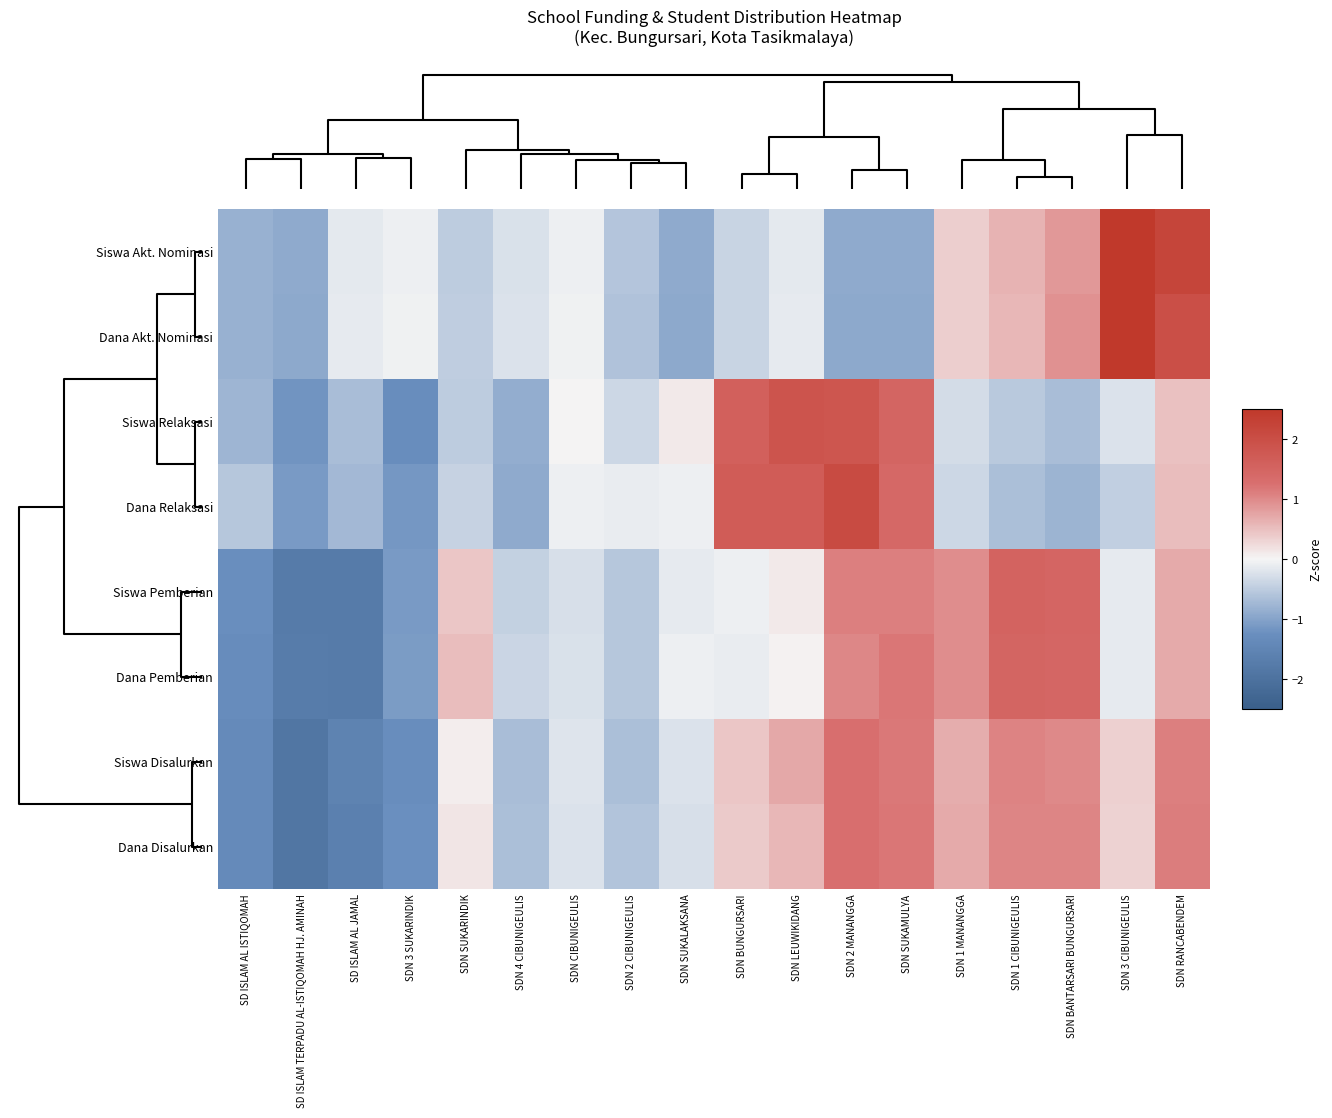

Reading left to right, what are all the values shown in this chart?

Siswa Akt. Nominasi: SD ISLAM AL ISTIQOMAH=-0.8	SD ISLAM TERPADU AL-ISTIQOMAH HJ. AMINAH=-0.9	SD ISLAM AL JAMAL=-0.2	SDN 3 SUKARINDIK=-0.1	SDN SUKARINDIK=-0.5	SDN 4 CIBUNIGEULIS=-0.2	SDN CIBUNIGEULIS=-0.1	SDN 2 CIBUNIGEULIS=-0.6	SDN SUKALAKSANA=-0.9	SDN BUNGURSARI=-0.4	SDN LEUWIKIDANG=-0.2	SDN 2 MANANGGA=-0.9	SDN SUKAMULYA=-0.9	SDN 1 MANANGGA=0.4	SDN 1 CIBUNIGEULIS=0.6	SDN BANTARSARI BUNGURSARI=0.9	SDN 3 CIBUNIGEULIS=2.6	SDN RANCABENDEM=2.2
Dana Akt. Nominasi: SD ISLAM AL ISTIQOMAH=-0.8	SD ISLAM TERPADU AL-ISTIQOMAH HJ. AMINAH=-0.9	SD ISLAM AL JAMAL=-0.1	SDN 3 SUKARINDIK=-0.0	SDN SUKARINDIK=-0.5	SDN 4 CIBUNIGEULIS=-0.2	SDN CIBUNIGEULIS=-0.0	SDN 2 CIBUNIGEULIS=-0.6	SDN SUKALAKSANA=-0.9	SDN BUNGURSARI=-0.4	SDN LEUWIKIDANG=-0.1	SDN 2 MANANGGA=-0.9	SDN SUKAMULYA=-0.9	SDN 1 MANANGGA=0.4	SDN 1 CIBUNIGEULIS=0.6	SDN BANTARSARI BUNGURSARI=0.9	SDN 3 CIBUNIGEULIS=2.8	SDN RANCABENDEM=2.0
Siswa Relaksasi: SD ISLAM AL ISTIQOMAH=-0.8	SD ISLAM TERPADU AL-ISTIQOMAH HJ. AMINAH=-1.2	SD ISLAM AL JAMAL=-0.7	SDN 3 SUKARINDIK=-1.3	SDN SUKARINDIK=-0.5	SDN 4 CIBUNIGEULIS=-0.9	SDN CIBUNIGEULIS=0.0	SDN 2 CIBUNIGEULIS=-0.4	SDN SUKALAKSANA=0.1	SDN BUNGURSARI=1.6	SDN LEUWIKIDANG=1.9	SDN 2 MANANGGA=1.8	SDN SUKAMULYA=1.5	SDN 1 MANANGGA=-0.3	SDN 1 CIBUNIGEULIS=-0.5	SDN BANTARSARI BUNGURSARI=-0.7	SDN 3 CIBUNIGEULIS=-0.2	SDN RANCABENDEM=0.5
Dana Relaksasi: SD ISLAM AL ISTIQOMAH=-0.5	SD ISLAM TERPADU AL-ISTIQOMAH HJ. AMINAH=-1.1	SD ISLAM AL JAMAL=-0.7	SDN 3 SUKARINDIK=-1.1	SDN SUKARINDIK=-0.4	SDN 4 CIBUNIGEULIS=-0.9	SDN CIBUNIGEULIS=-0.1	SDN 2 CIBUNIGEULIS=-0.1	SDN SUKALAKSANA=-0.1	SDN BUNGURSARI=1.7	SDN LEUWIKIDANG=1.7	SDN 2 MANANGGA=2.1	SDN SUKAMULYA=1.4	SDN 1 MANANGGA=-0.4	SDN 1 CIBUNIGEULIS=-0.7	SDN BANTARSARI BUNGURSARI=-0.8	SDN 3 CIBUNIGEULIS=-0.5	SDN RANCABENDEM=0.5
Siswa Pemberian: SD ISLAM AL ISTIQOMAH=-1.3	SD ISLAM TERPADU AL-ISTIQOMAH HJ. AMINAH=-1.7	SD ISLAM AL JAMAL=-1.7	SDN 3 SUKARINDIK=-1.1	SDN SUKARINDIK=0.4	SDN 4 CIBUNIGEULIS=-0.4	SDN CIBUNIGEULIS=-0.3	SDN 2 CIBUNIGEULIS=-0.6	SDN SUKALAKSANA=-0.1	SDN BUNGURSARI=-0.1	SDN LEUWIKIDANG=0.1	SDN 2 MANANGGA=1.1	SDN SUKAMULYA=1.1	SDN 1 MANANGGA=1.0	SDN 1 CIBUNIGEULIS=1.5	SDN BANTARSARI BUNGURSARI=1.5	SDN 3 CIBUNIGEULIS=-0.1	SDN RANCABENDEM=0.7
Dana Pemberian: SD ISLAM AL ISTIQOMAH=-1.3	SD ISLAM TERPADU AL-ISTIQOMAH HJ. AMINAH=-1.7	SD ISLAM AL JAMAL=-1.8	SDN 3 SUKARINDIK=-1.1	SDN SUKARINDIK=0.5	SDN 4 CIBUNIGEULIS=-0.4	SDN CIBUNIGEULIS=-0.2	SDN 2 CIBUNIGEULIS=-0.6	SDN SUKALAKSANA=-0.1	SDN BUNGURSARI=-0.1	SDN LEUWIKIDANG=0.0	SDN 2 MANANGGA=1.0	SDN SUKAMULYA=1.2	SDN 1 MANANGGA=1.0	SDN 1 CIBUNIGEULIS=1.5	SDN BANTARSARI BUNGURSARI=1.5	SDN 3 CIBUNIGEULIS=-0.1	SDN RANCABENDEM=0.7
Siswa Disalurkan: SD ISLAM AL ISTIQOMAH=-1.4	SD ISLAM TERPADU AL-ISTIQOMAH HJ. AMINAH=-1.9	SD ISLAM AL JAMAL=-1.6	SDN 3 SUKARINDIK=-1.3	SDN SUKARINDIK=0.1	SDN 4 CIBUNIGEULIS=-0.7	SDN CIBUNIGEULIS=-0.2	SDN 2 CIBUNIGEULIS=-0.7	SDN SUKALAKSANA=-0.2	SDN BUNGURSARI=0.4	SDN LEUWIKIDANG=0.7	SDN 2 MANANGGA=1.3	SDN SUKAMULYA=1.2	SDN 1 MANANGGA=0.7	SDN 1 CIBUNIGEULIS=1.1	SDN BANTARSARI BUNGURSARI=1.0	SDN 3 CIBUNIGEULIS=0.3	SDN RANCABENDEM=1.1
Dana Disalurkan: SD ISLAM AL ISTIQOMAH=-1.4	SD ISLAM TERPADU AL-ISTIQOMAH HJ. AMINAH=-1.9	SD ISLAM AL JAMAL=-1.6	SDN 3 SUKARINDIK=-1.2	SDN SUKARINDIK=0.2	SDN 4 CIBUNIGEULIS=-0.6	SDN CIBUNIGEULIS=-0.2	SDN 2 CIBUNIGEULIS=-0.6	SDN SUKALAKSANA=-0.3	SDN BUNGURSARI=0.4	SDN LEUWIKIDANG=0.6	SDN 2 MANANGGA=1.3	SDN SUKAMULYA=1.2	SDN 1 MANANGGA=0.7	SDN 1 CIBUNIGEULIS=1.0	SDN BANTARSARI BUNGURSARI=1.0	SDN 3 CIBUNIGEULIS=0.3	SDN RANCABENDEM=1.1